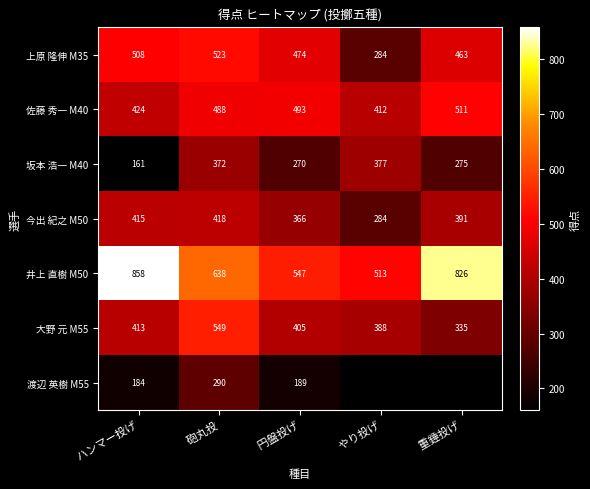

What is the difference between the maximum and second lowest values in the 今出 紀之 M50 series?

52